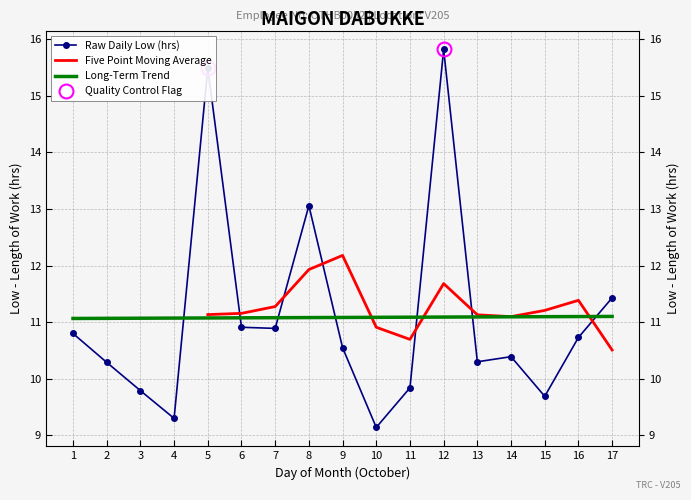

At which category does the chart reach its peak across all series?

12